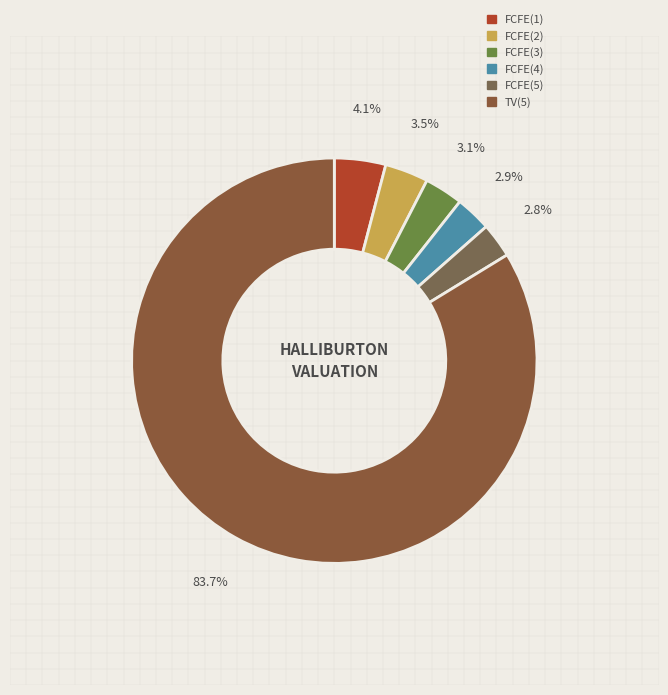

To the nearest percent, what portion does FCFE(4) represent?

3%